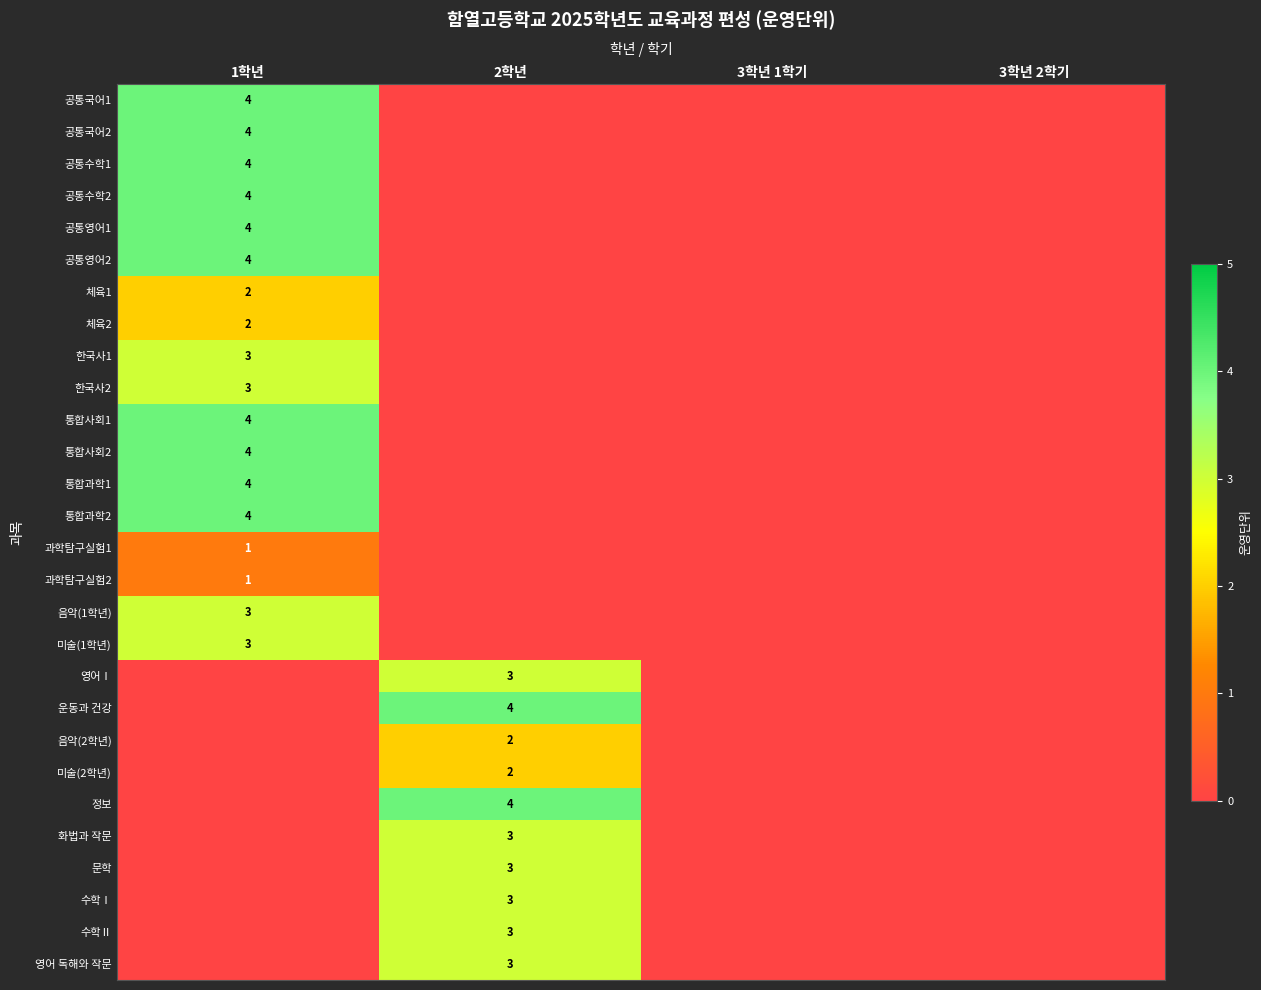

The 미술(1학년) series shows 3 at 1학년. True or false?

True